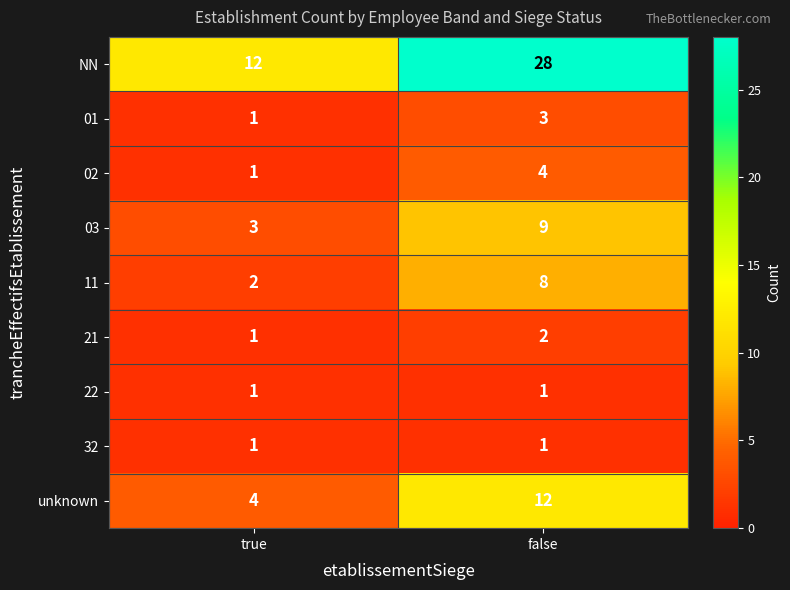

List the labels in order of 02 value, largest first.

false, true